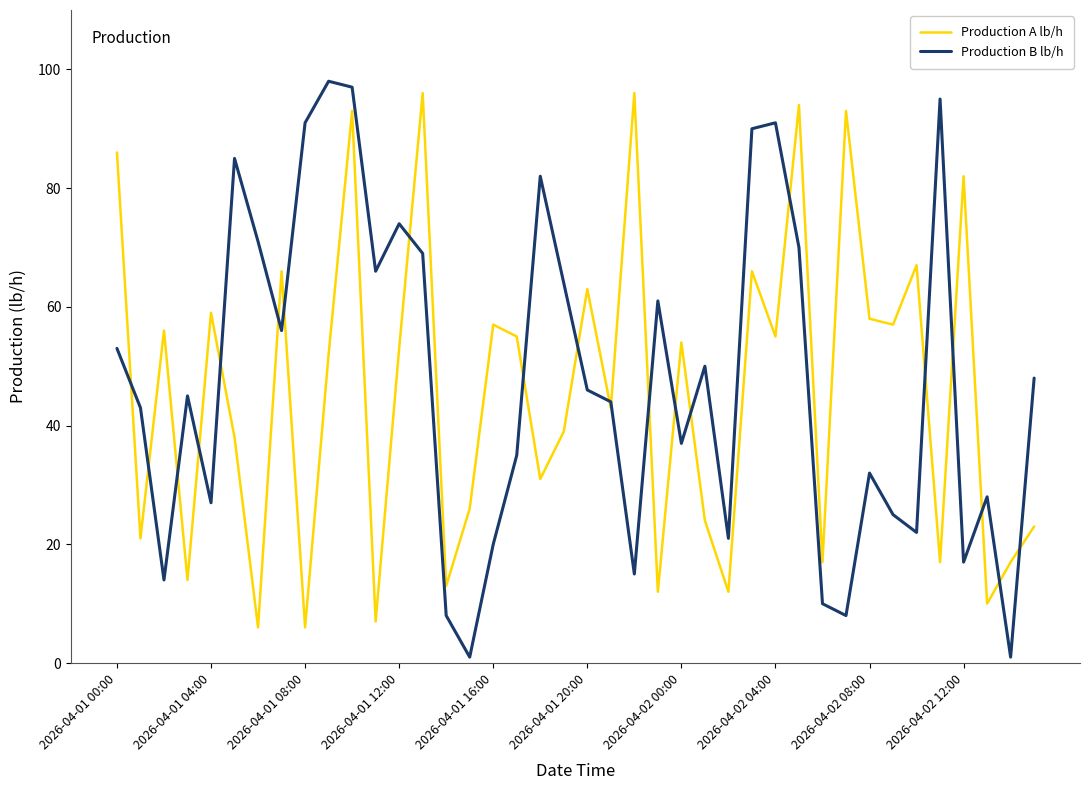

True or false: Production B lb/h has more than 0 interior local peaks.

True